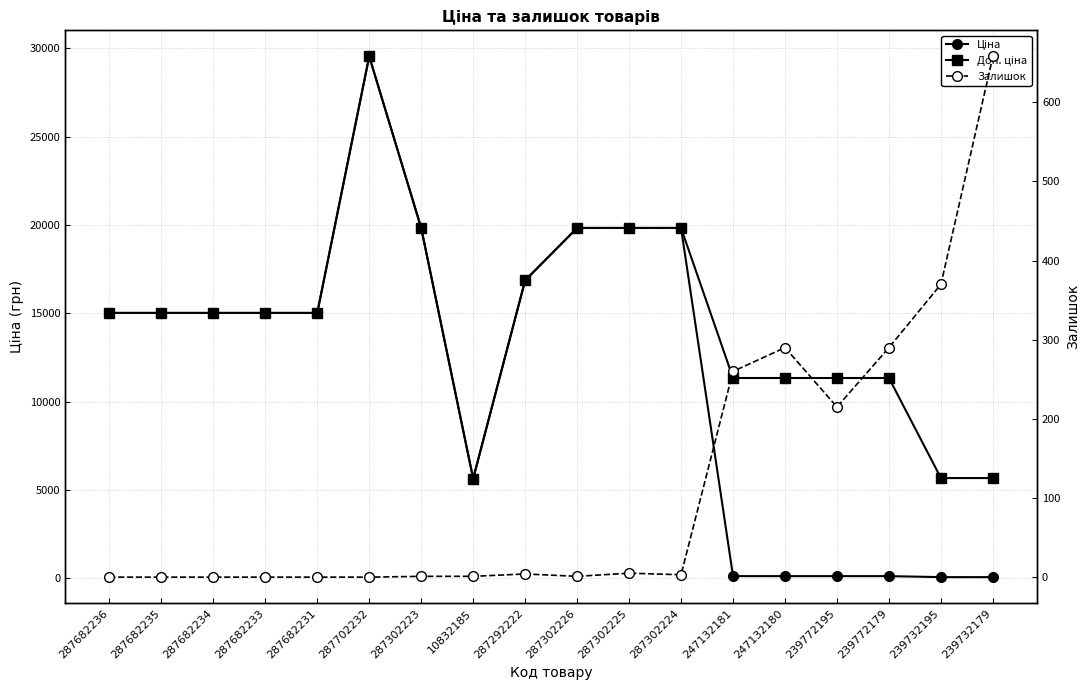

What is the average value of the Ціна series?

11501.9